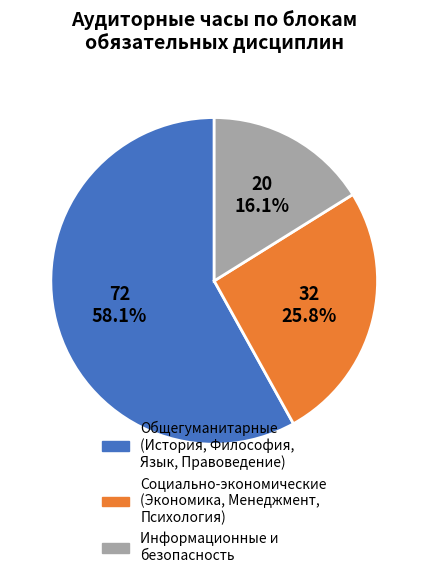

Does any single category account for the majority?

Yes